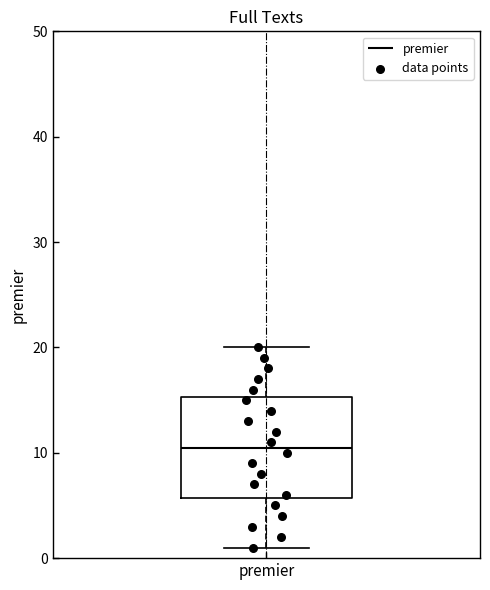

Read this box plot against the y-axis: the position of the median line, the range covered by the box, and the ends of both whiskers. The values are not printed on the chart, so give them approximately, as read against the axis.

median 11, box 6 to 15, whiskers 1 to 20